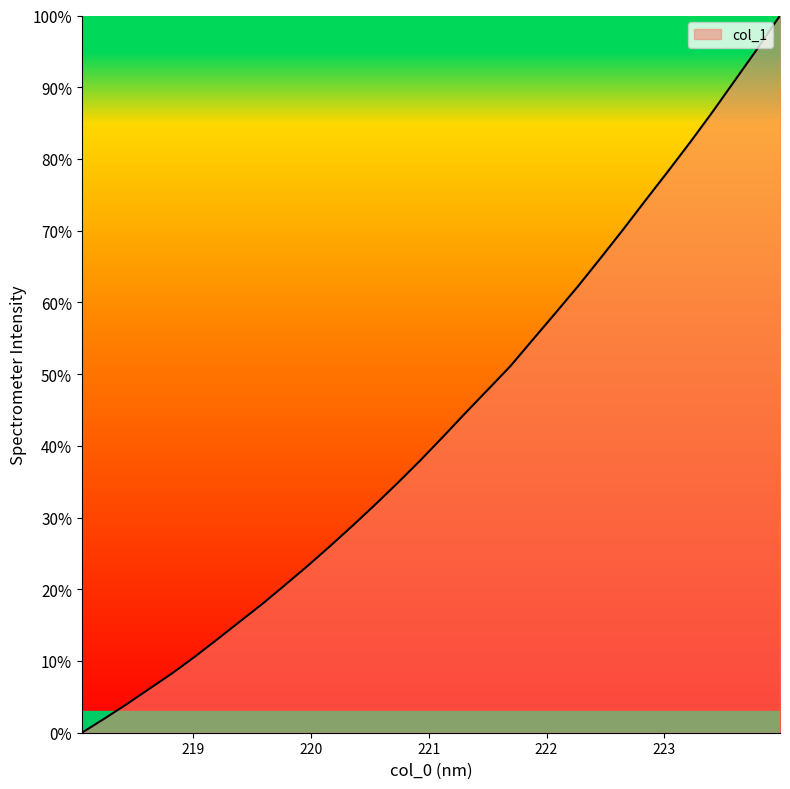

Count the number of data series in this chart.

1